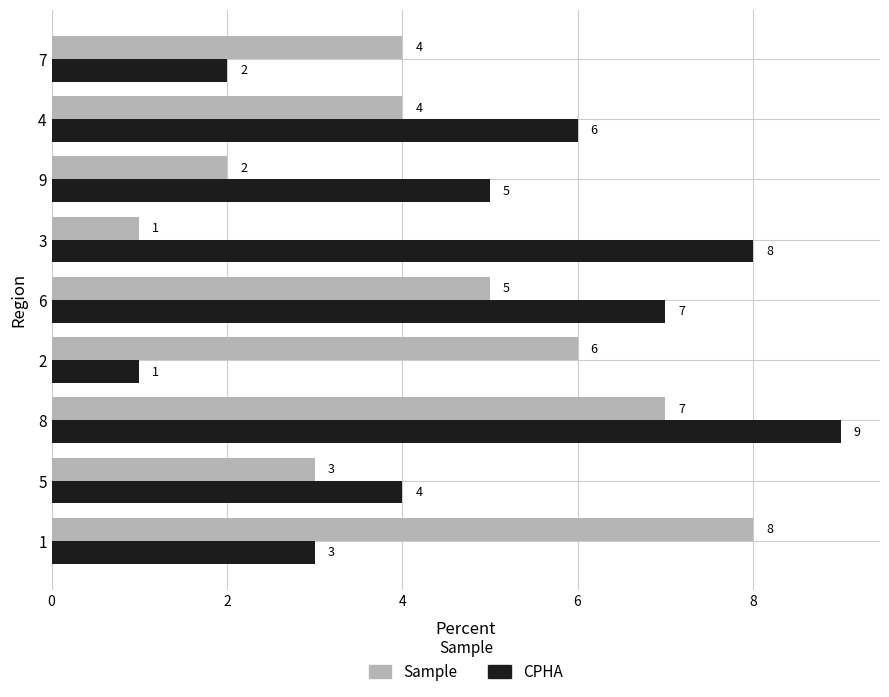

How many data points does each series have?

9